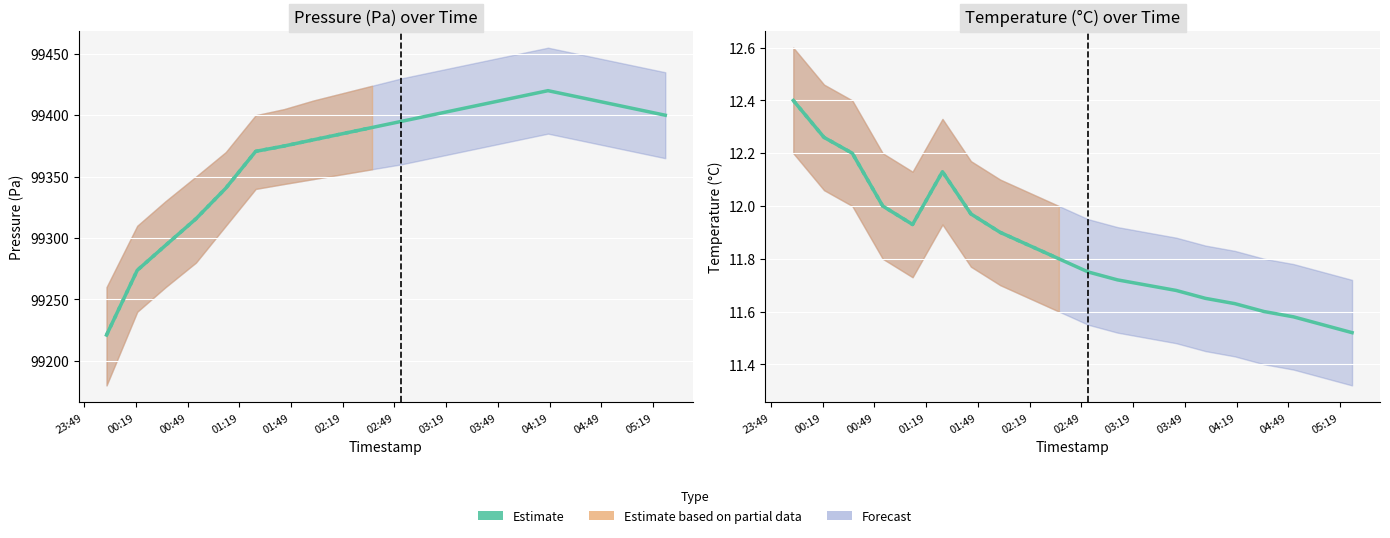

Which series has the largest range (max minus min)?

pressure